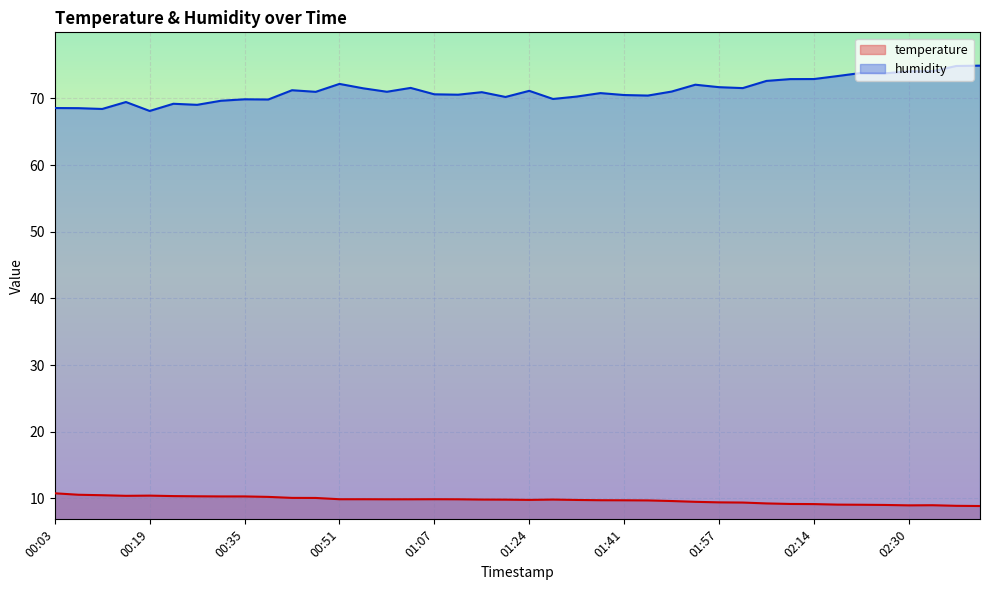

How many distinct data groups are displayed?

2